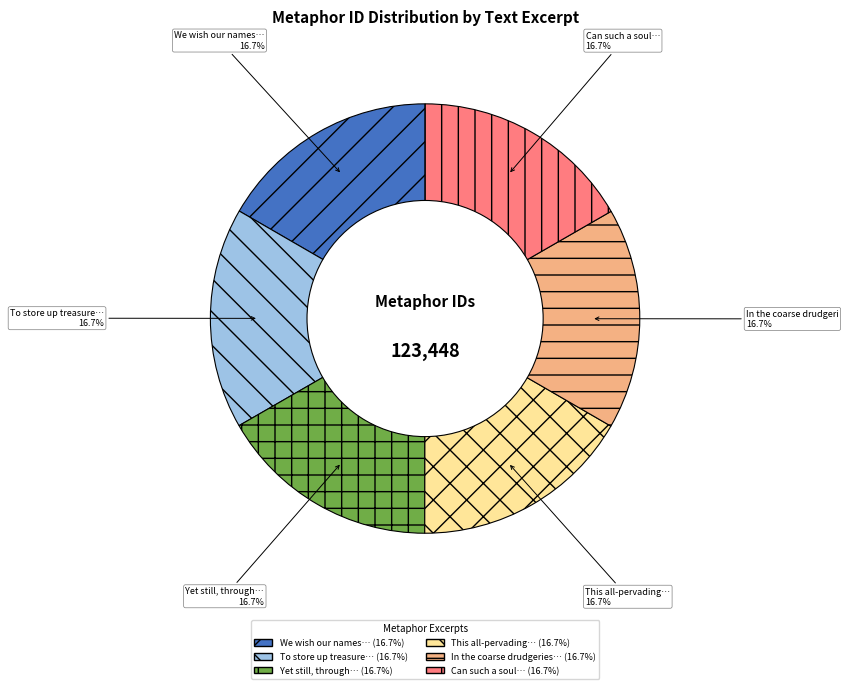

Does any single category account for the majority?

No